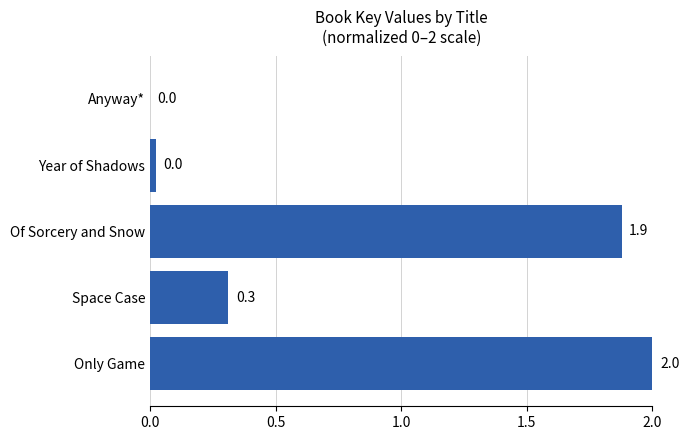

How many categories are shown in the chart?

5